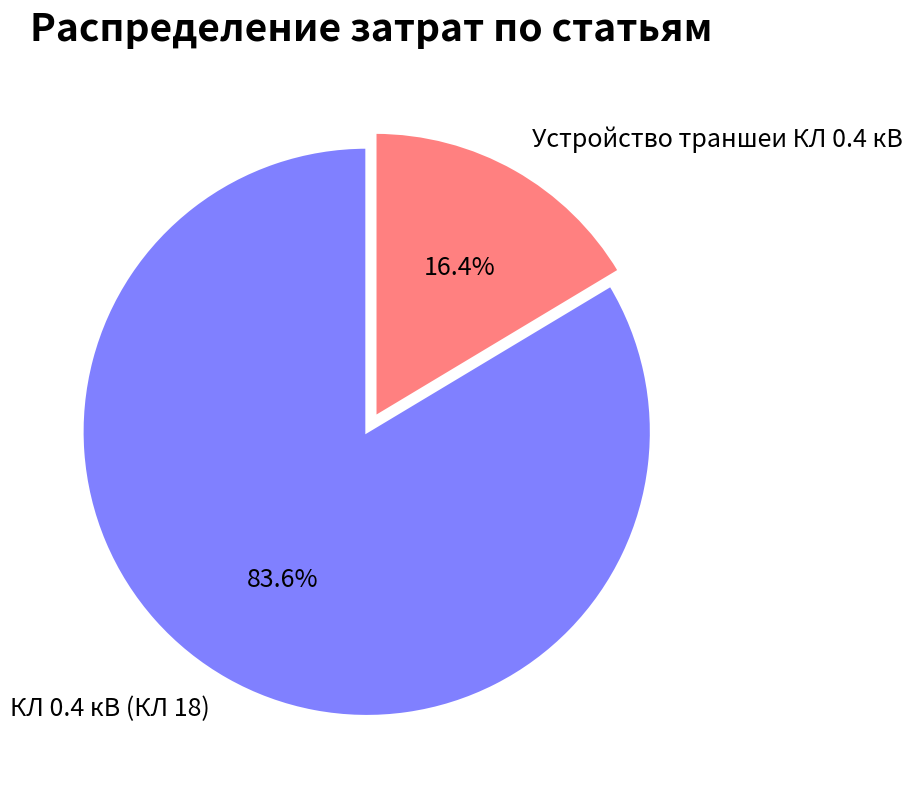

Which category has the biggest portion of the pie?

КЛ 0.4 кВ (КЛ 18)